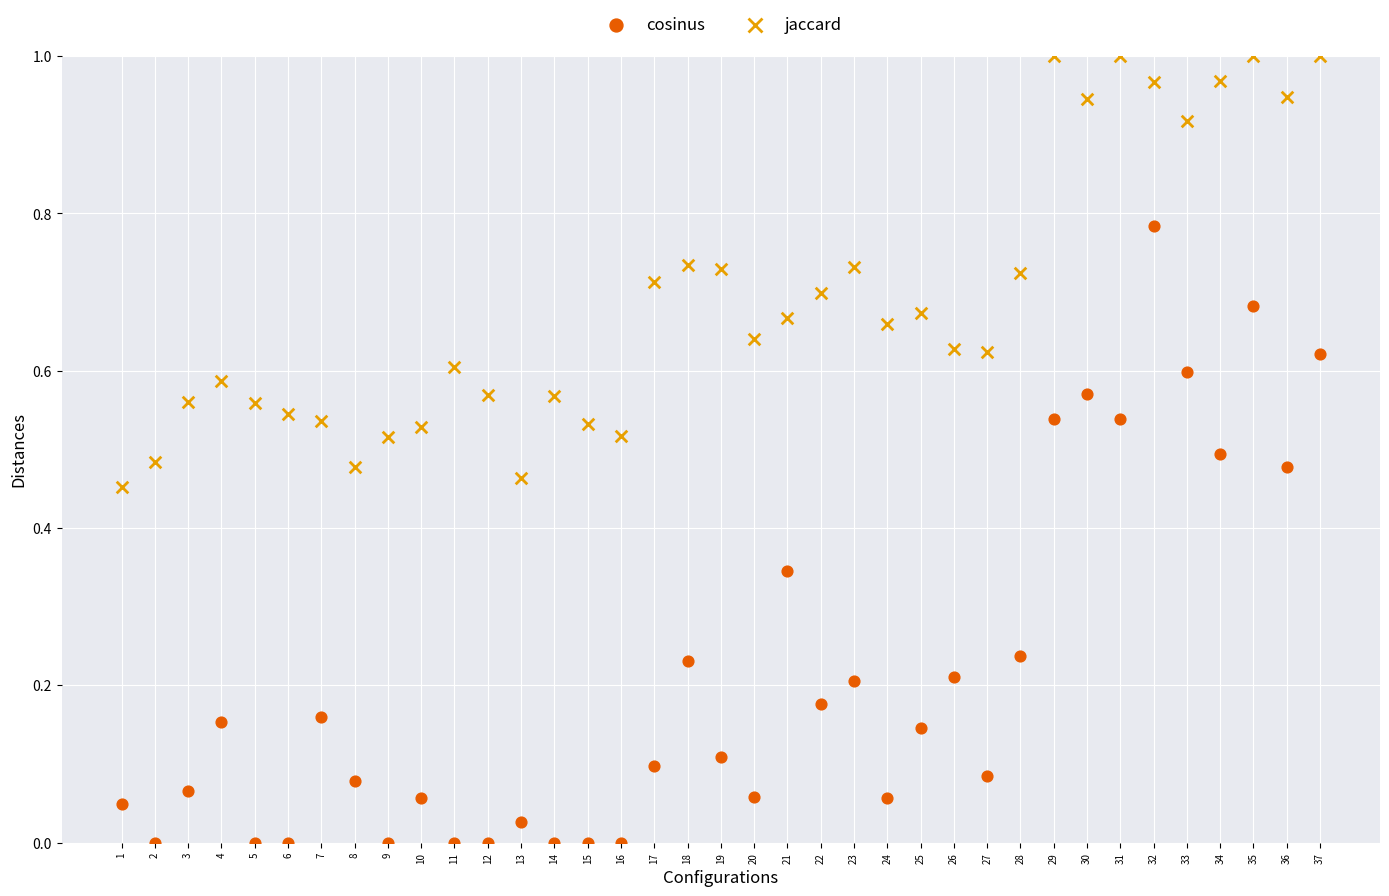

What are all the series names shown in the legend?

cosinus, jaccard